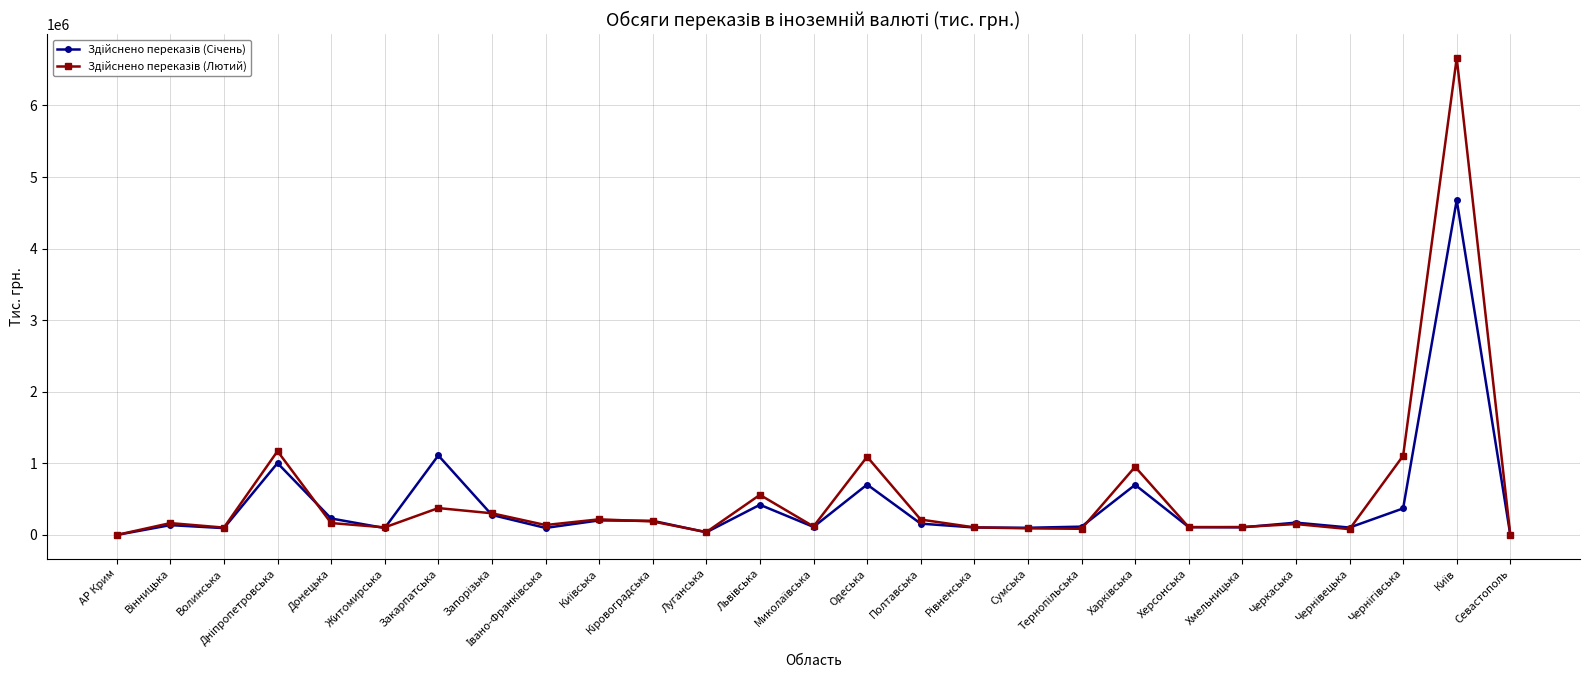

What is the label of the 1st point from the left?

АР Крим